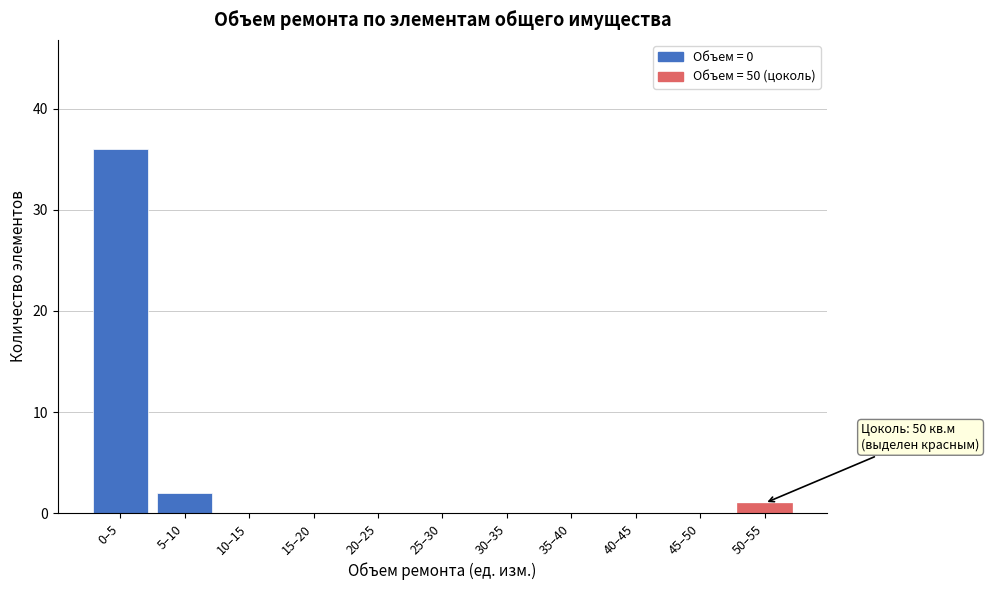

Reading right to left, what are all the values shown in this chart?

50–55=1	45–50=0	40–45=0	35–40=0	30–35=0	25–30=0	20–25=0	15–20=0	10–15=0	5–10=2	0–5=36